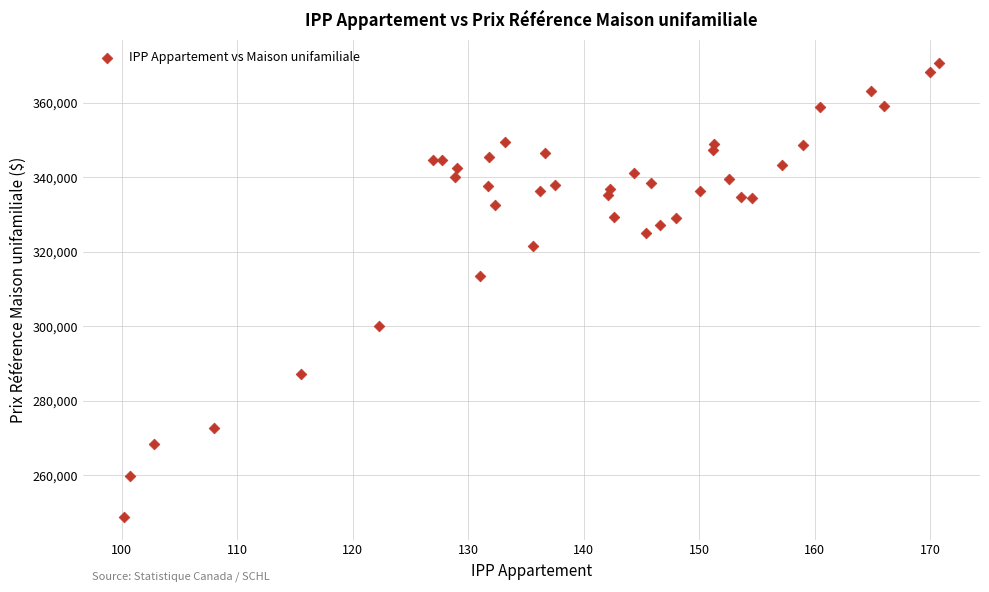

What Y value in the scatter plot is closest to 309800?

313600